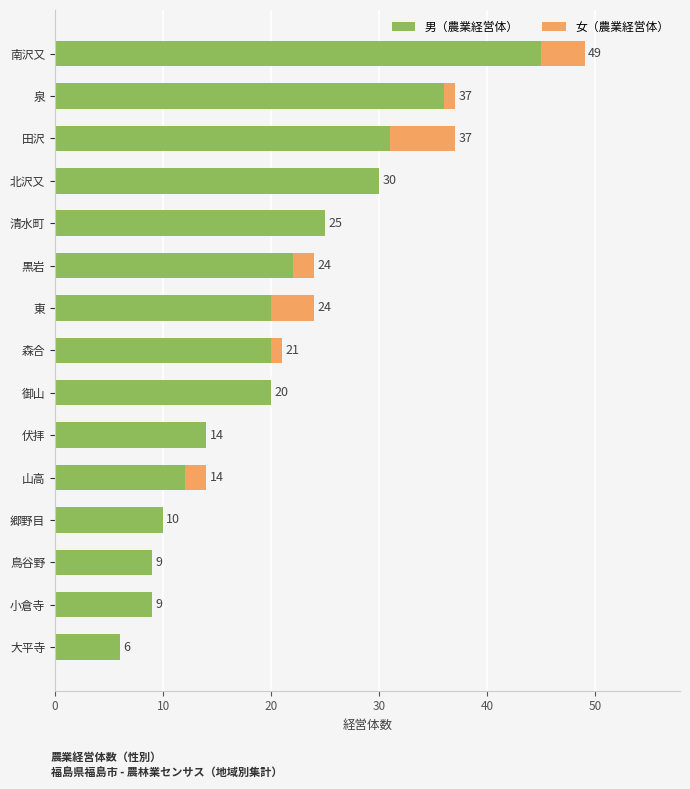

At which category is the sum across all series the highest?

南沢又